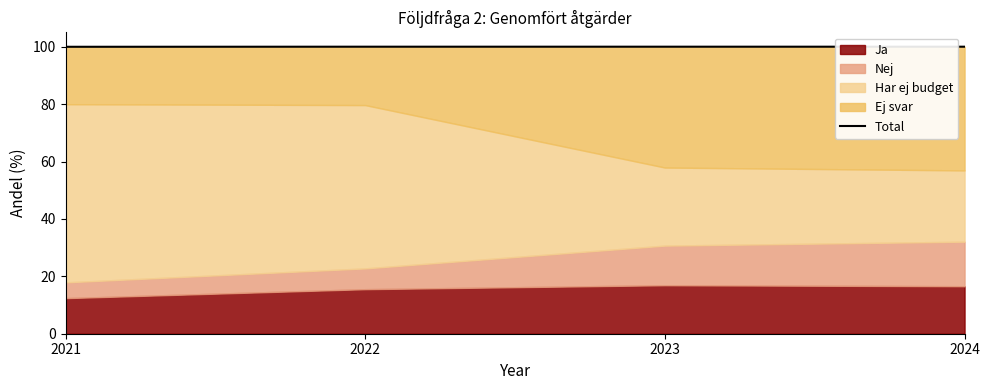

Which label corresponds to the largest value in the chart?

2022